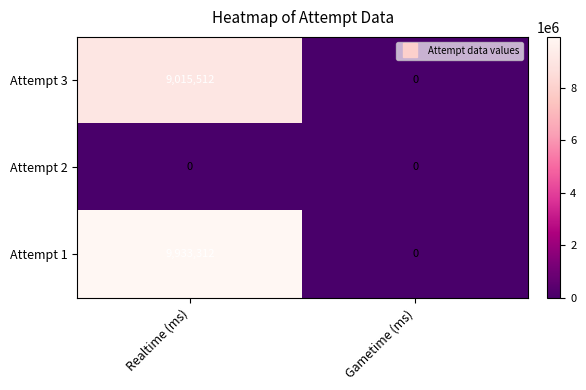

What is the difference between the Attempt 1 values at Gametime (ms) and Realtime (ms)?

9933312